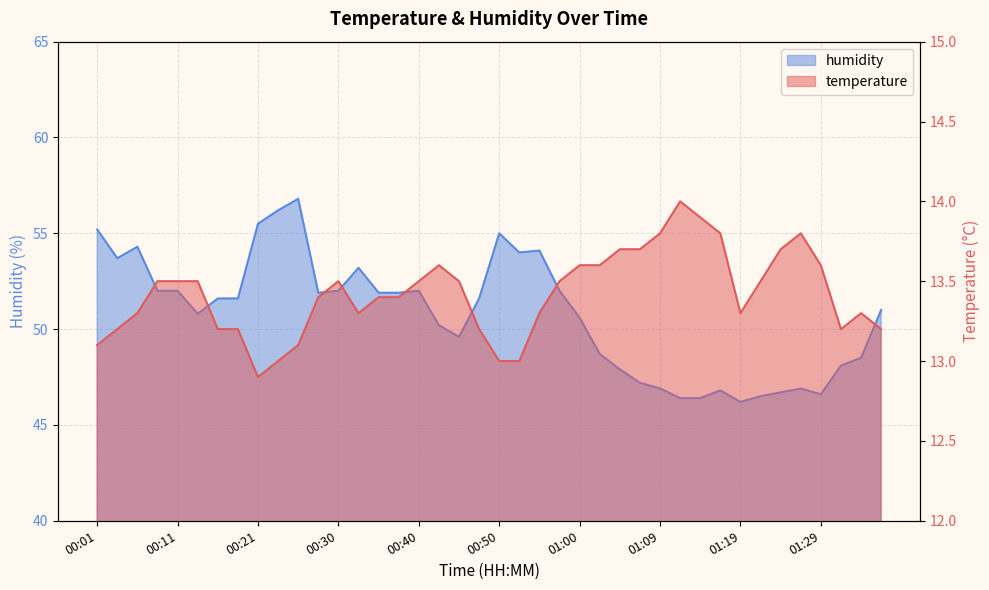

At which label does humidity reach its peak?

00:26